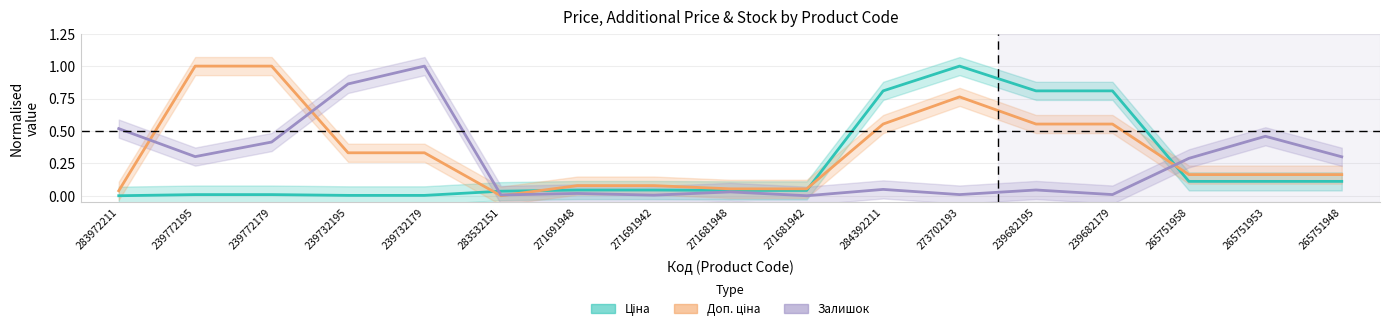

What is the label of the 9th point from the right?

271681948